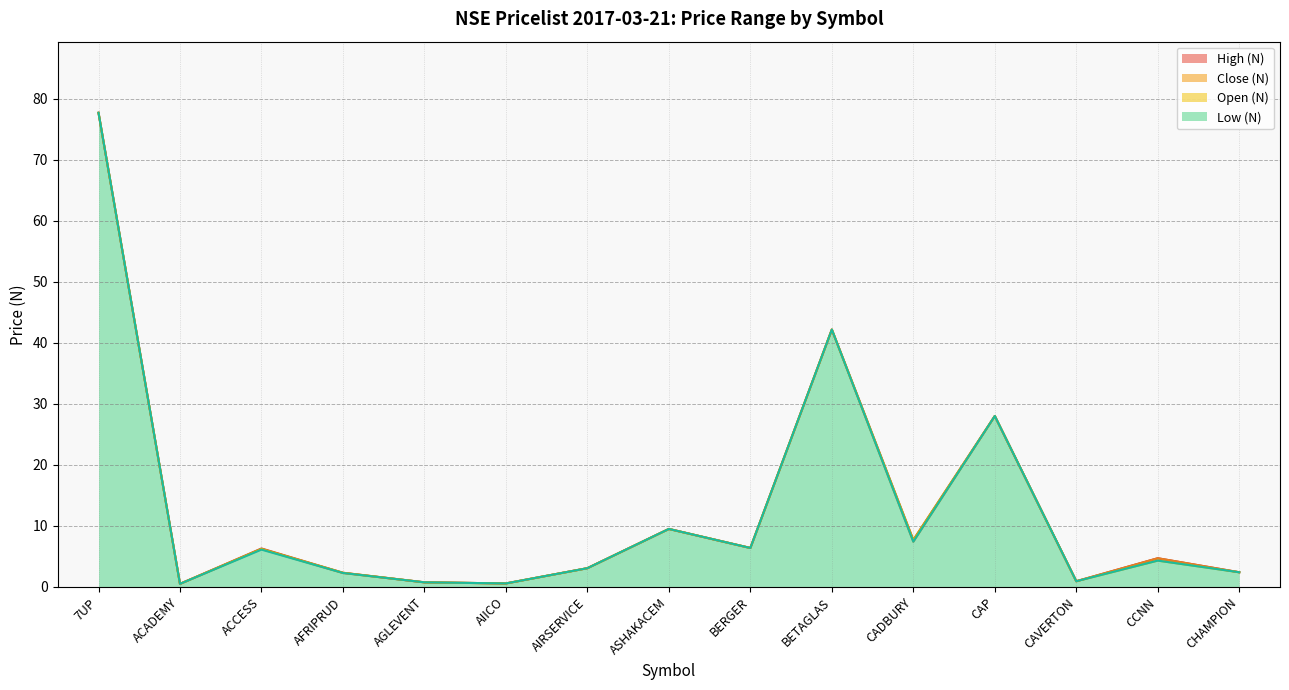

True or false: High (N) and Low (N) intersect in this chart.

False